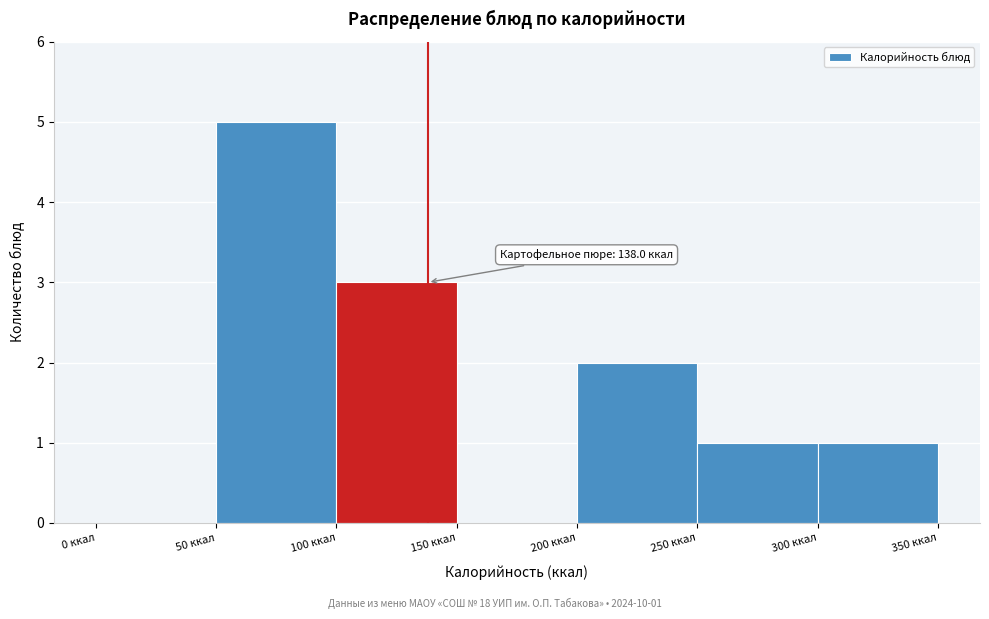

Over which range of the x-axis is the bar tallest?

50 to 100